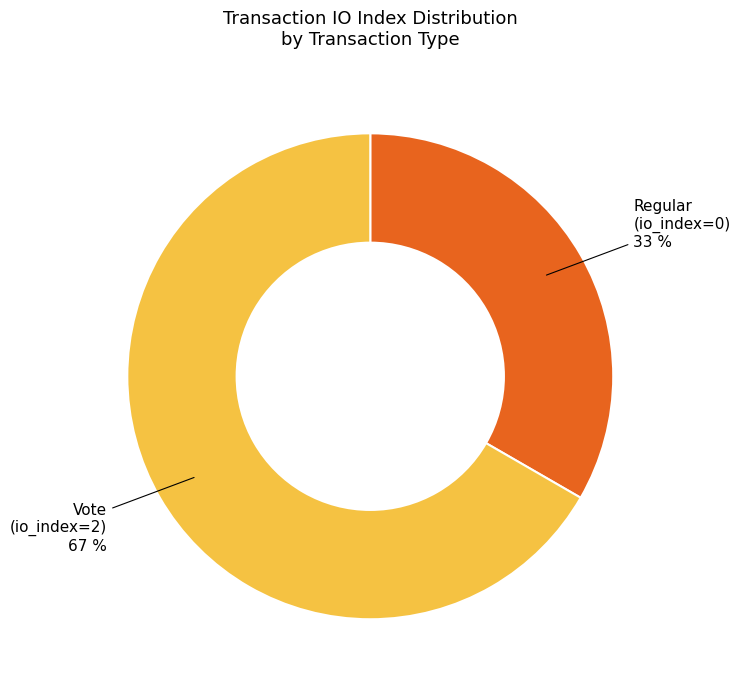

To the nearest percent, what is the average slice percentage?

50%